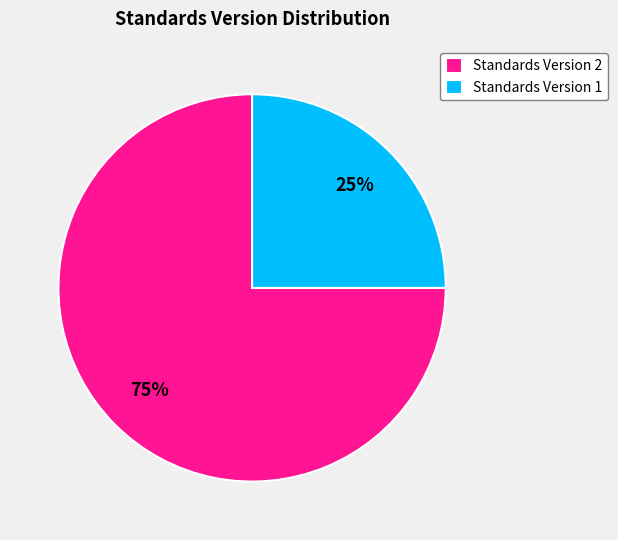

The Standards Version 2 slice represents 67% of the pie. True or false?

False